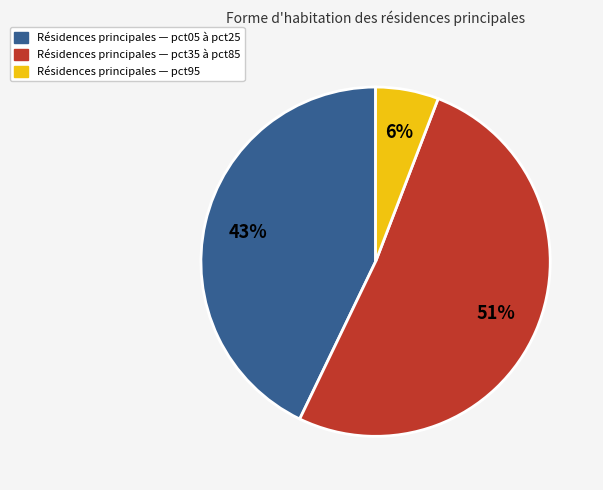

Is there a majority slice in this chart?

Yes